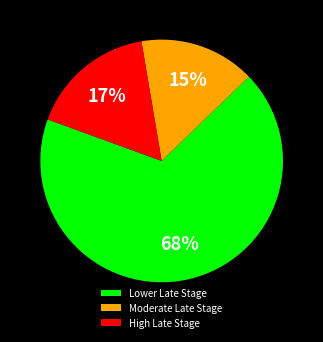

What is the ratio of the value at Moderate Late Stage to the value at High Late Stage?

0.9